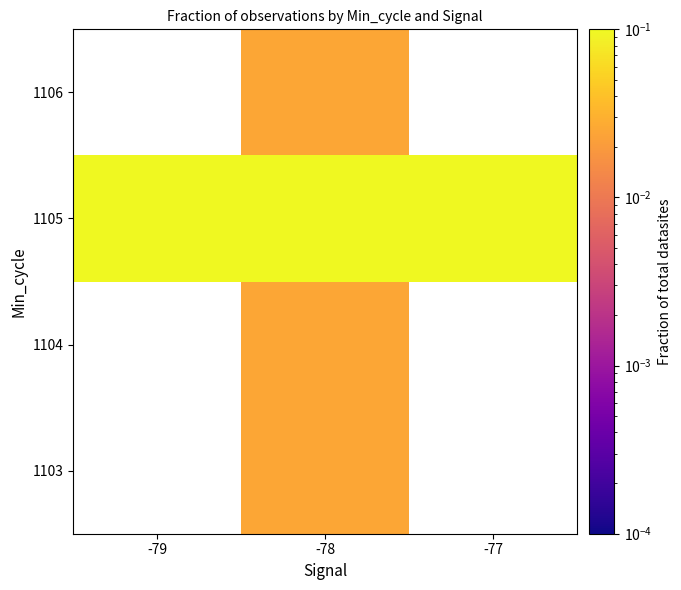

Which has a higher value, -78 or -79?

-78